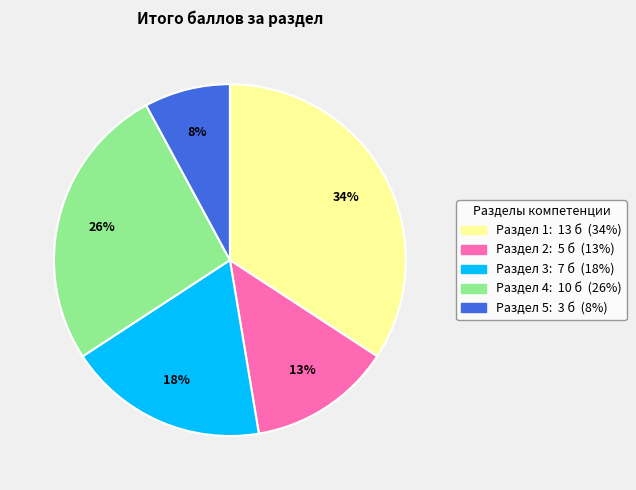

How many slices are in this pie chart?

5